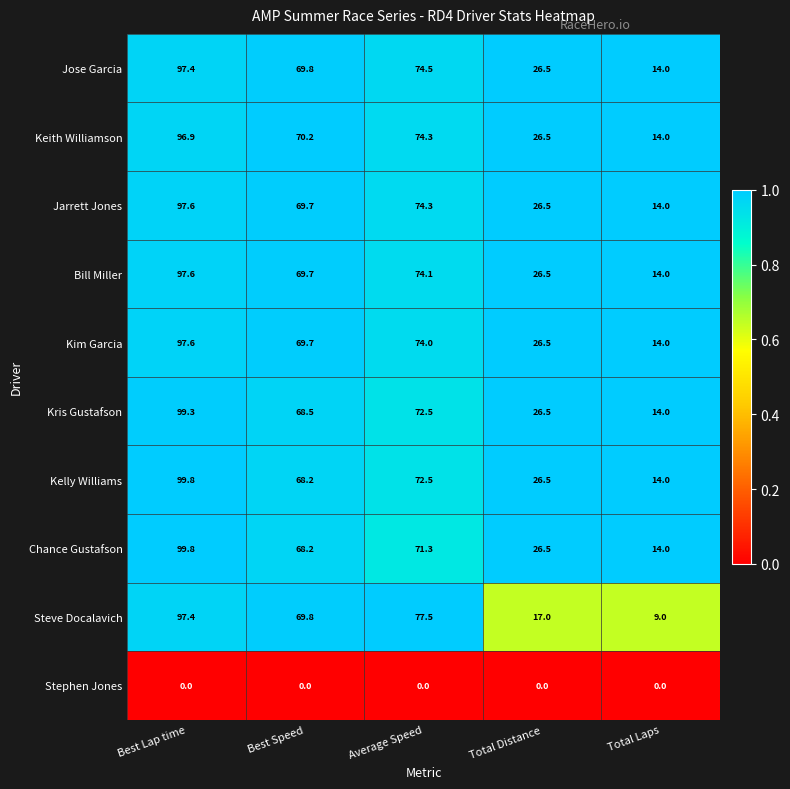

List the labels in order of Kris Gustafson value, largest first.

Best Lap time, Average Speed, Best Speed, Total Distance, Total Laps